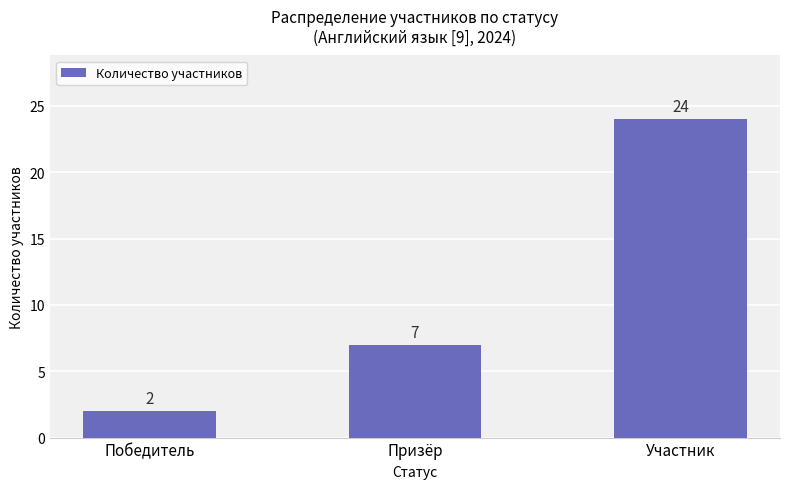

The value at Победитель is 2. True or false?

True